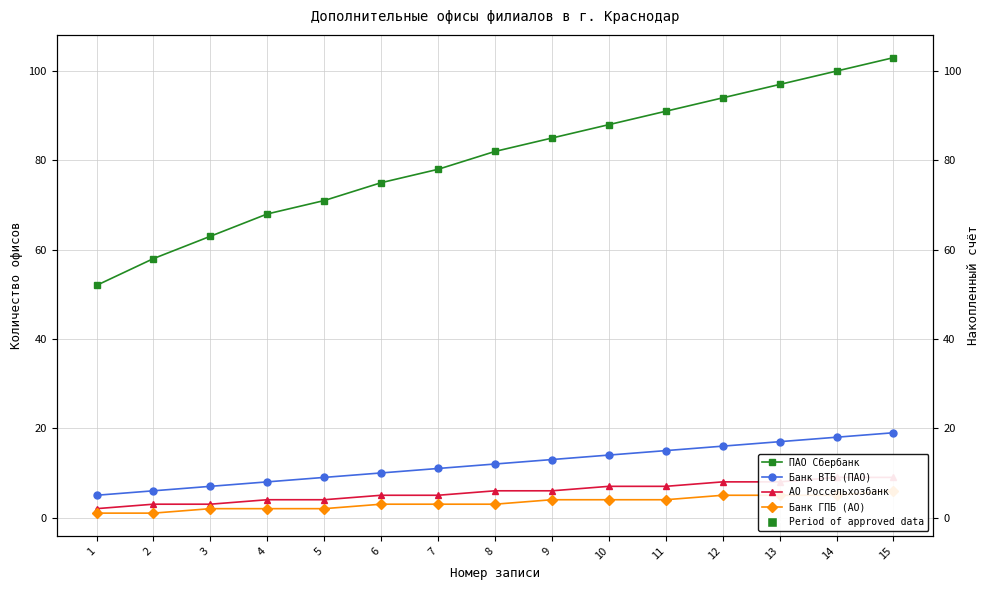

How many data points in АО Россельхозбанк are less than 6?

7